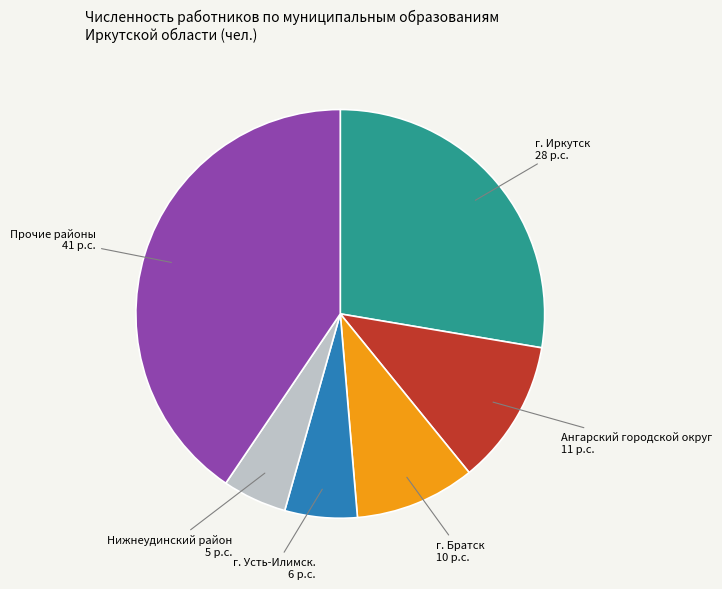

Rank the categories by value from highest to lowest.

Прочие районы, г. Иркутск, Ангарский городской округ, г. Братск, г. Усть-Илимск., Нижнеудинский район